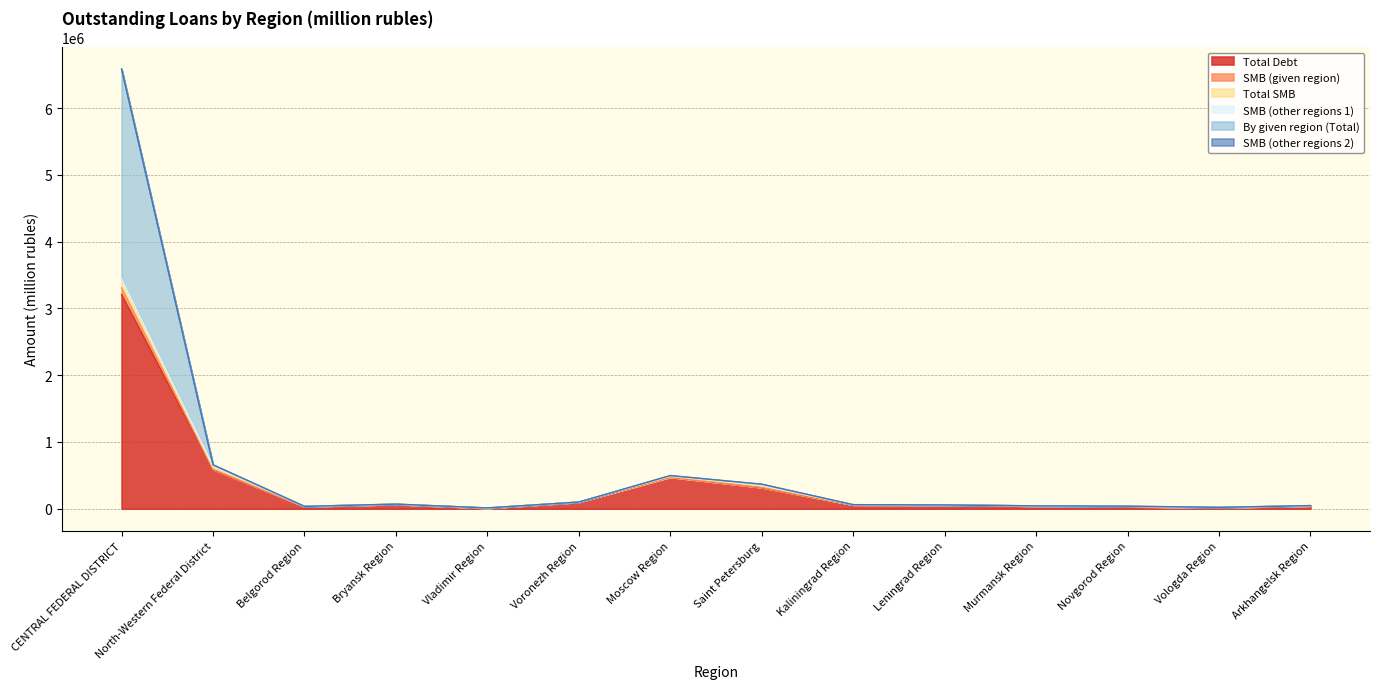

What is the maximum value for Total Debt?

3206822